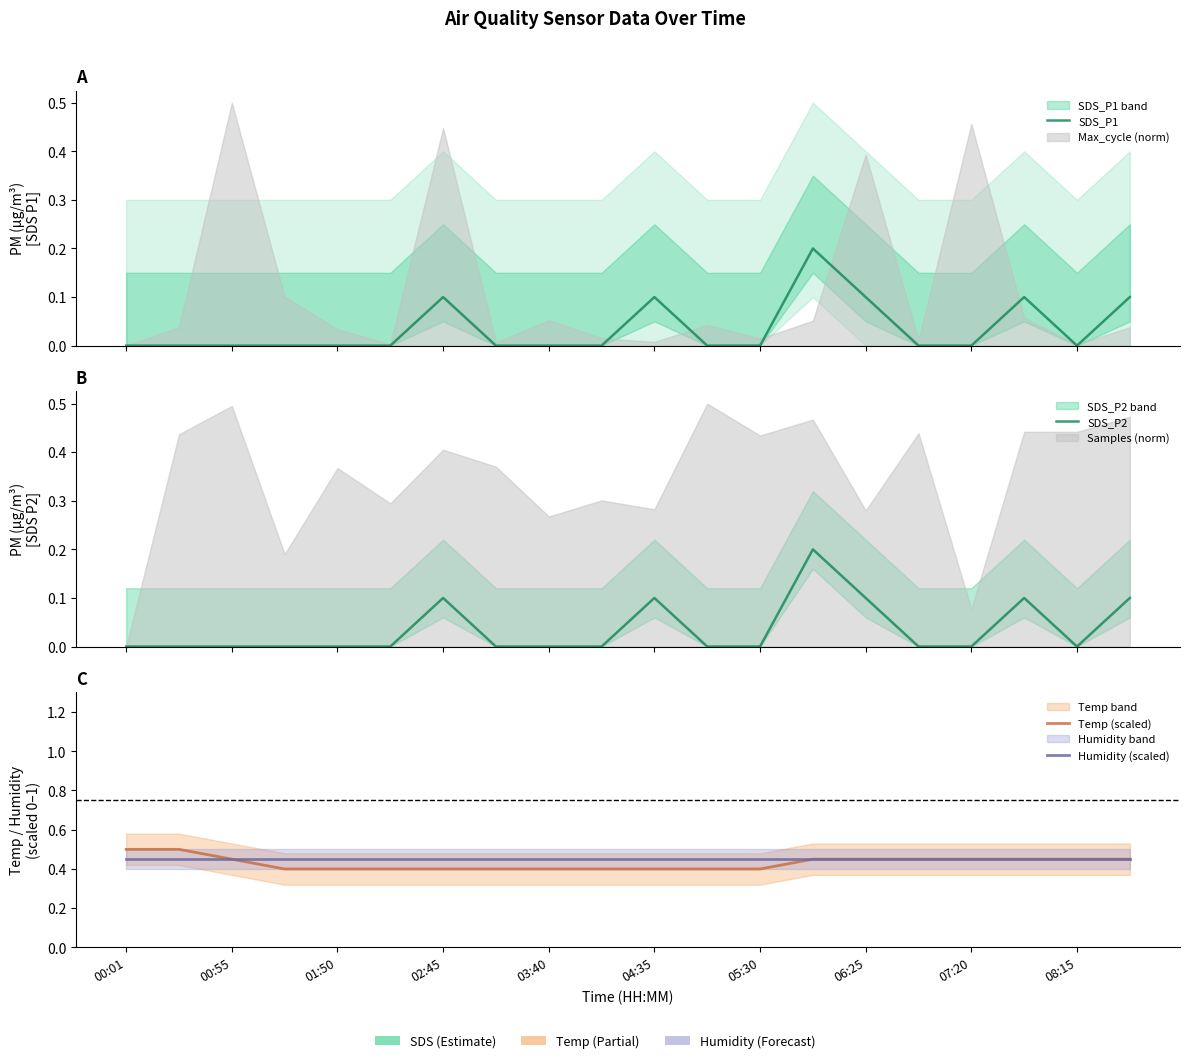

True or false: SDS_P1 and Humidity (scaled) intersect in this chart.

False